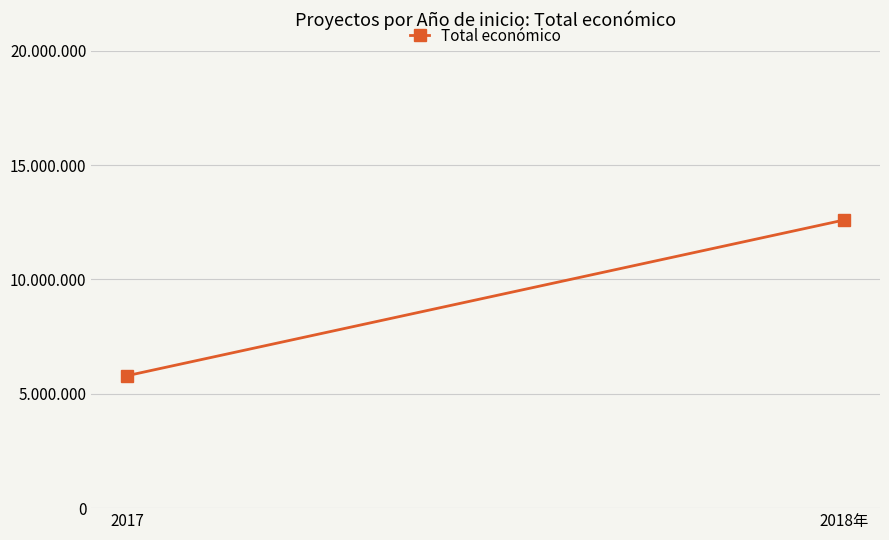

The value at 2018年 is 12597321. True or false?

True